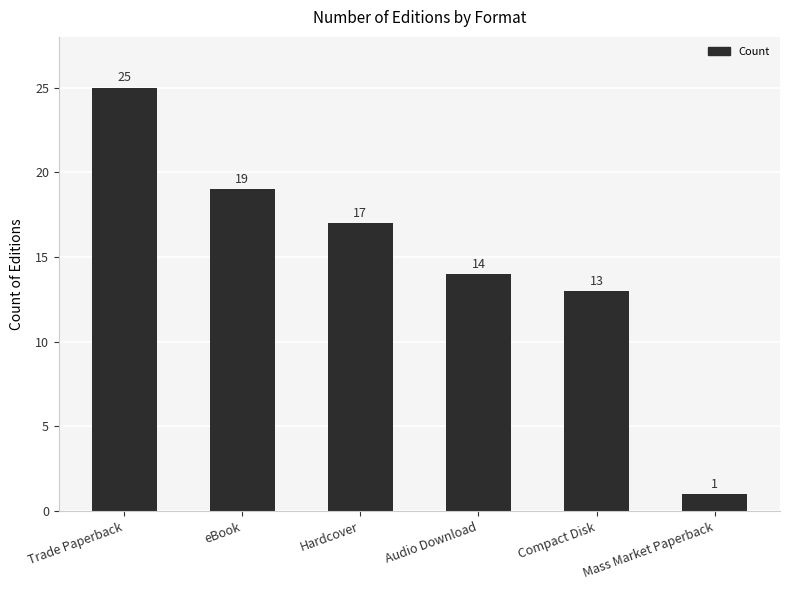

What is the average value?

15